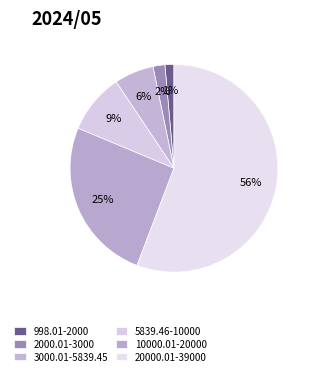

Count the number of slices in the pie.

6